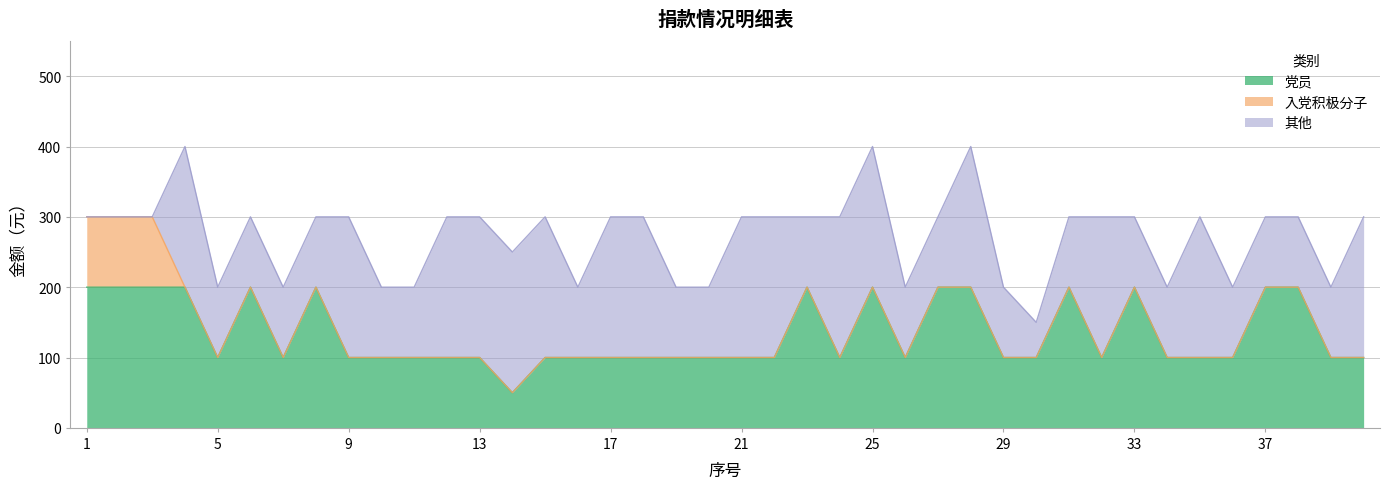

What are all the series names shown in the legend?

党员, 入党积极分子, 其他